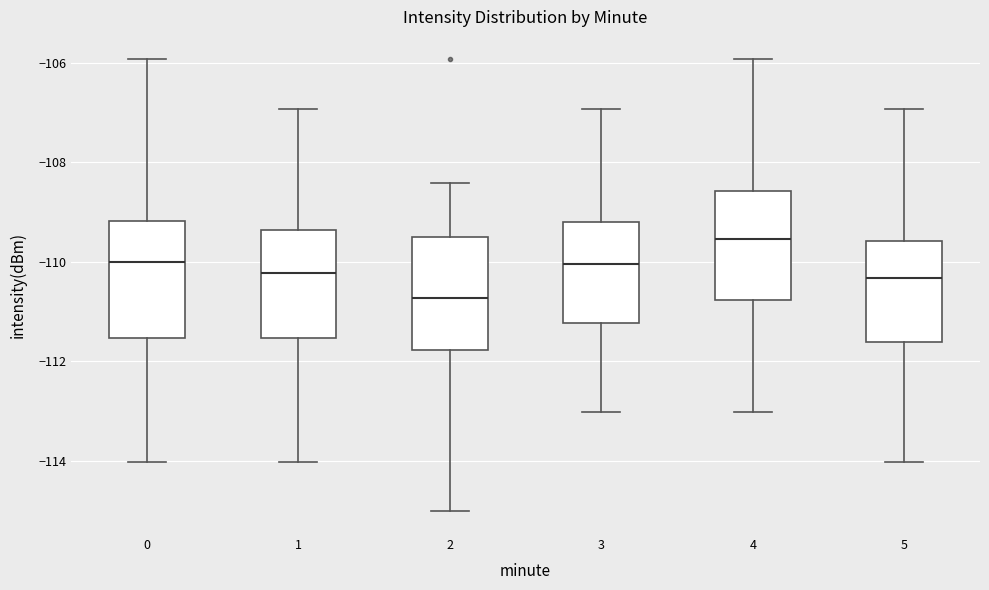

Reading left to right, read every box against the y-axis: the position of its median line, the range the box covers, and the ends of its whiskers. The values are not printed on the chart, so give them approximately, as read against the axis.

0: median -110.0, box -111.6 to -109.2, whiskers -114.0 to -106.0
1: median -110.2, box -111.6 to -109.4, whiskers -114.0 to -107.0
2: median -110.8, box -111.8 to -109.6, whiskers -115.0 to -108.4
3: median -110.0, box -111.2 to -109.2, whiskers -113.0 to -107.0
4: median -109.6, box -110.8 to -108.6, whiskers -113.0 to -106.0
5: median -110.4, box -111.6 to -109.6, whiskers -114.0 to -107.0